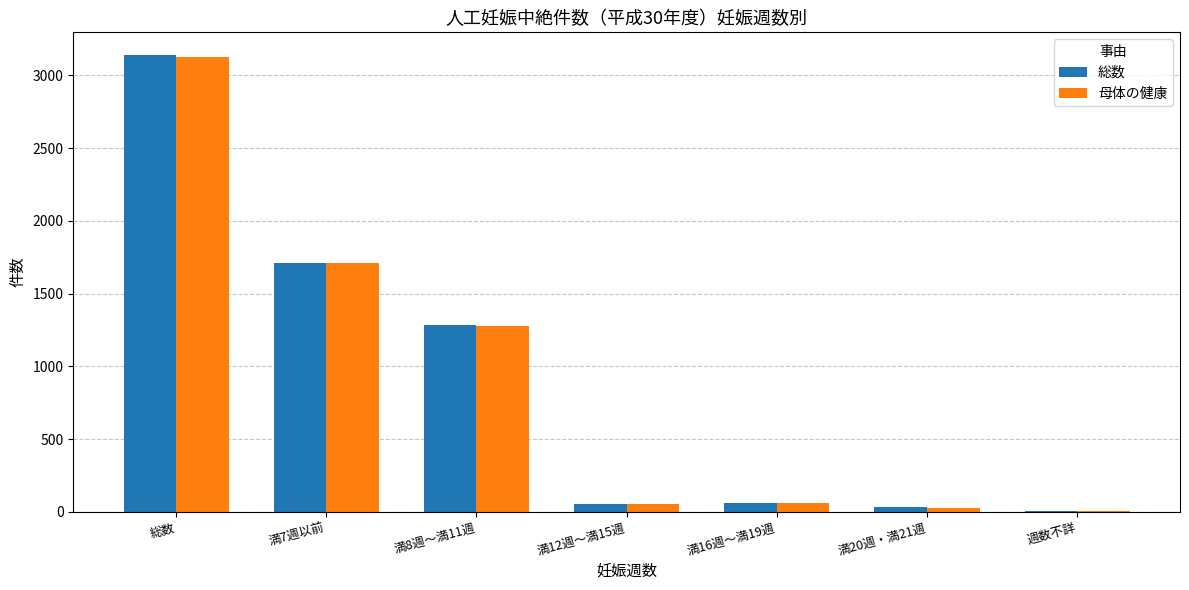

At which label does 総数 first exceed 60?

総数